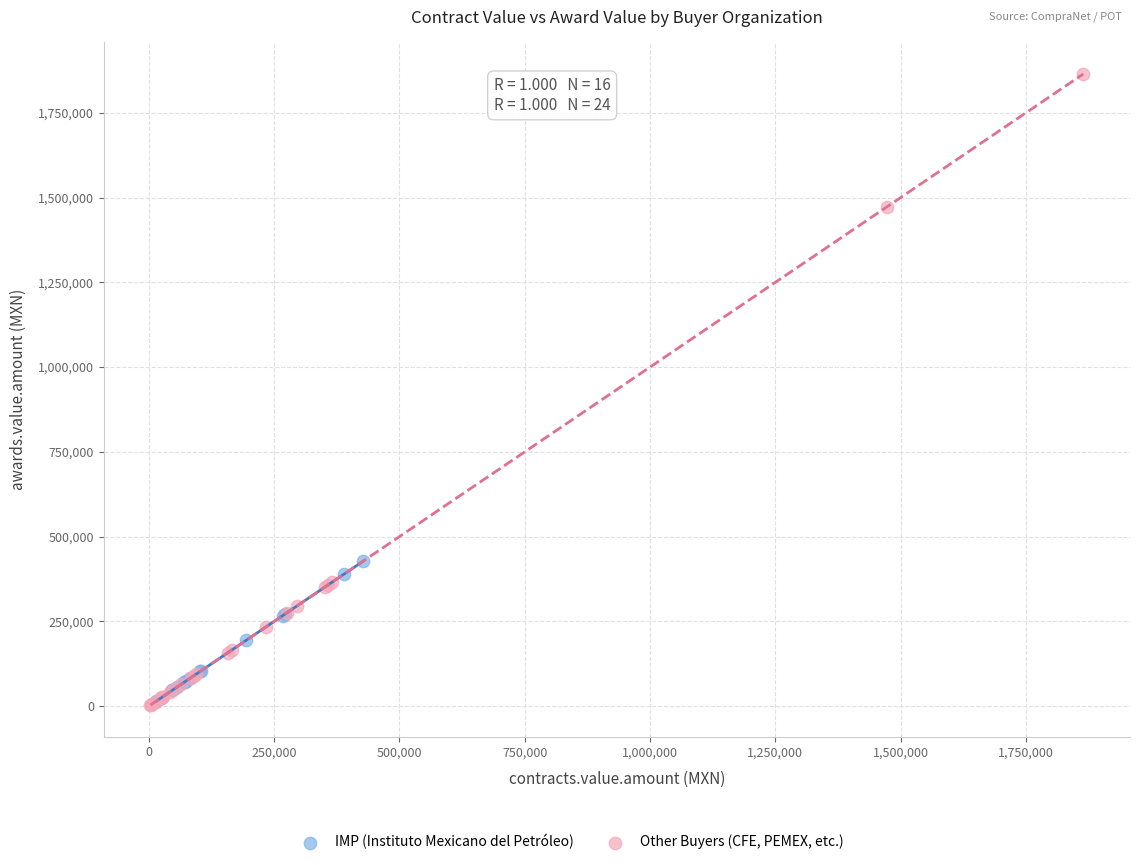

Which series reaches the maximum Y coordinate?

Other Buyers (CFE, PEMEX, etc.)